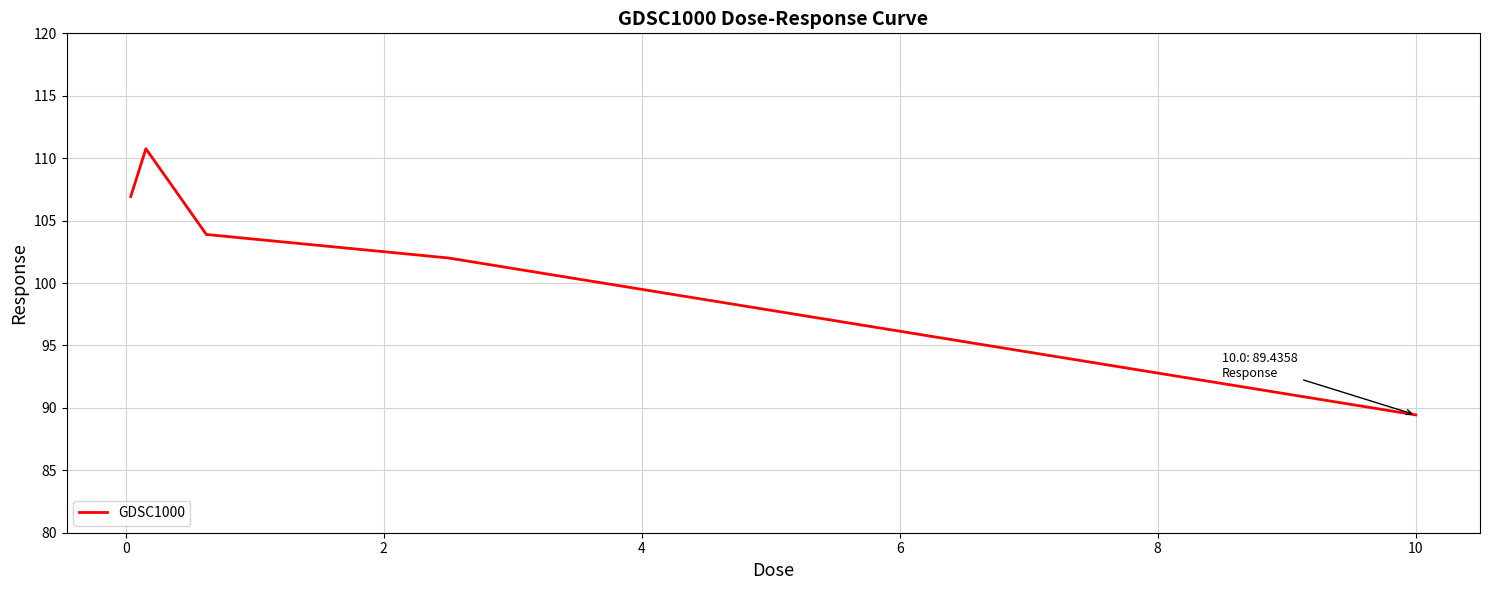

How many interior local peaks (higher than both neighbors) does the data have?

1